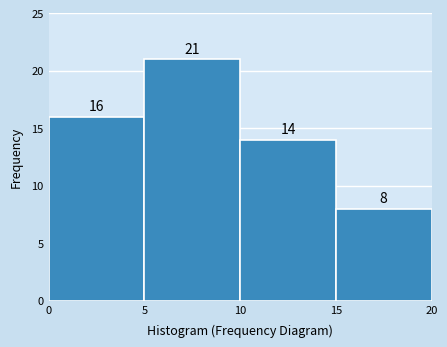

How tall is the bar that spans 5 to 10 on the x-axis?

21